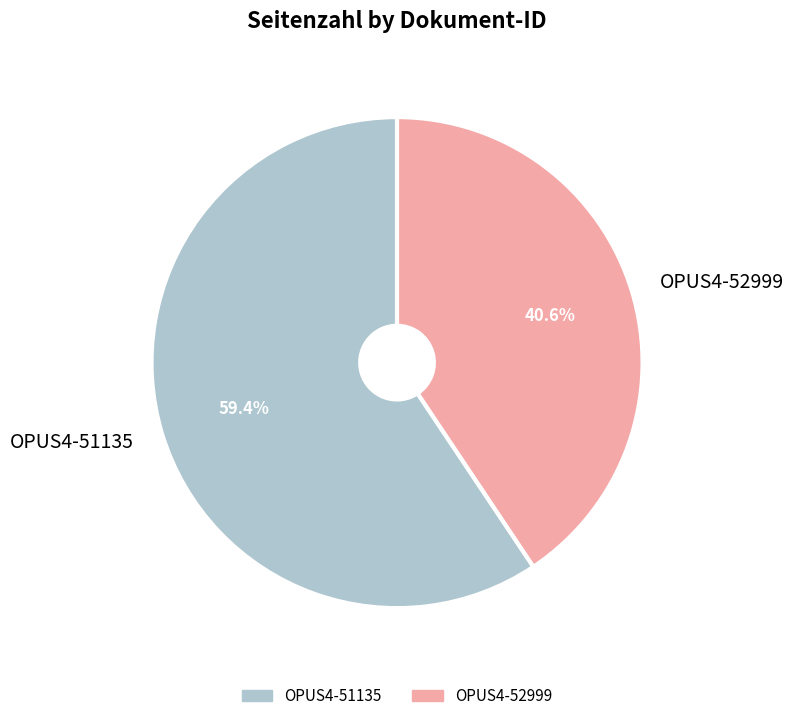

Rank the categories by value from highest to lowest.

OPUS4-51135, OPUS4-52999